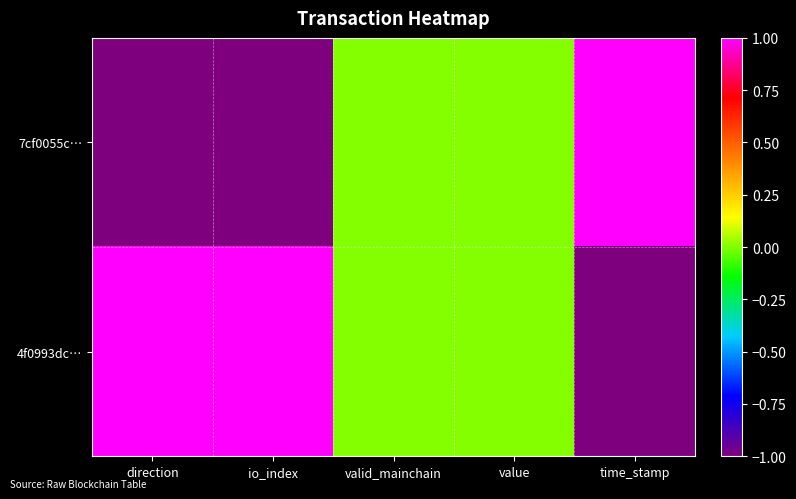

Reading left to right, extract all data points from this chart.

7cf0055c…: direction=-1	io_index=-1	valid_mainchain=0	value=0	time_stamp=1
4f0993dc…: direction=1	io_index=1	valid_mainchain=0	value=0	time_stamp=-1